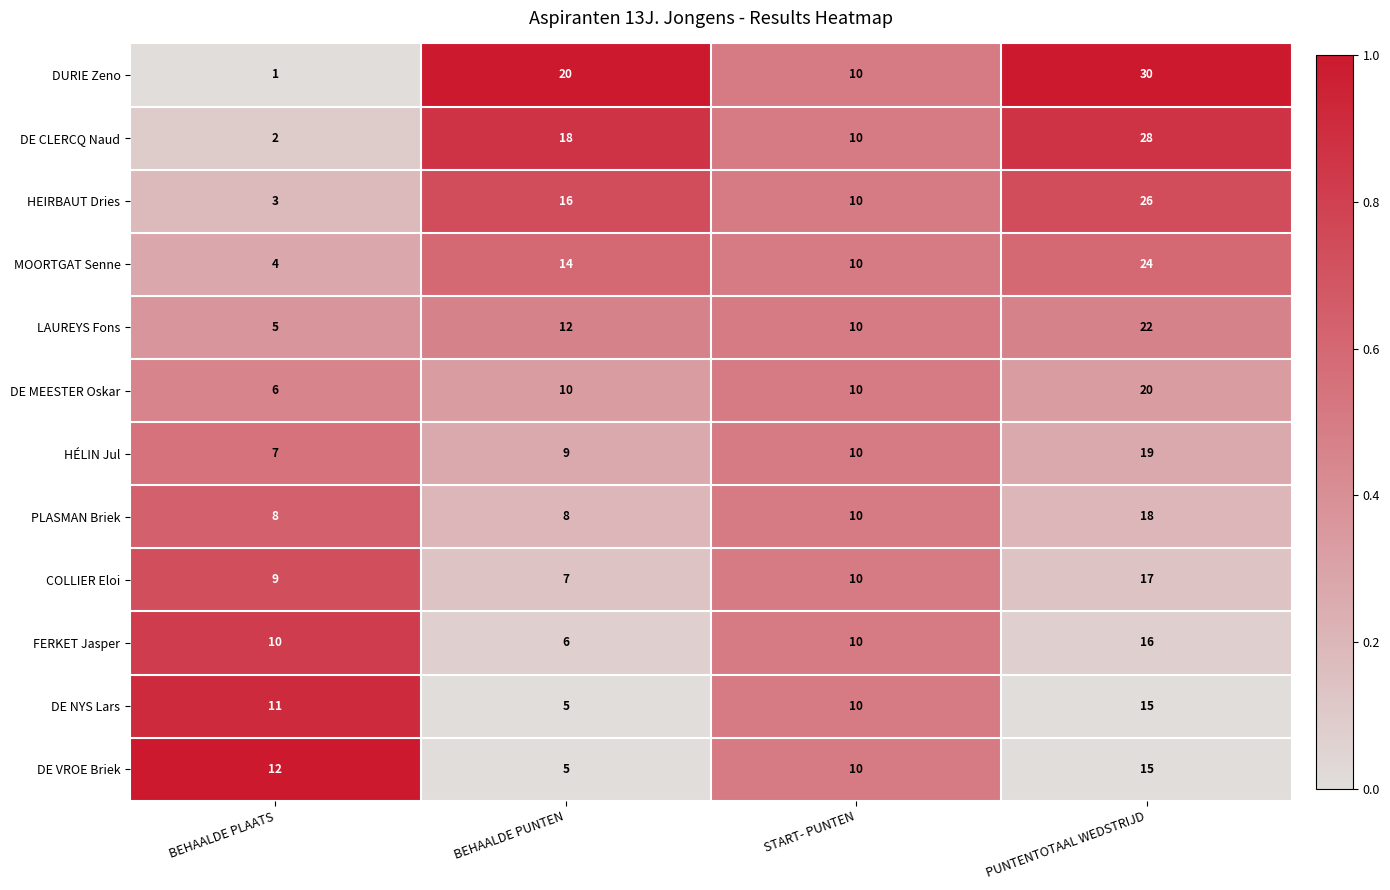

Rank the categories by DE VROE Briek value from highest to lowest.

PUNTENTOTAAL WEDSTRIJD, BEHAALDE PLAATS, START- PUNTEN, BEHAALDE PUNTEN